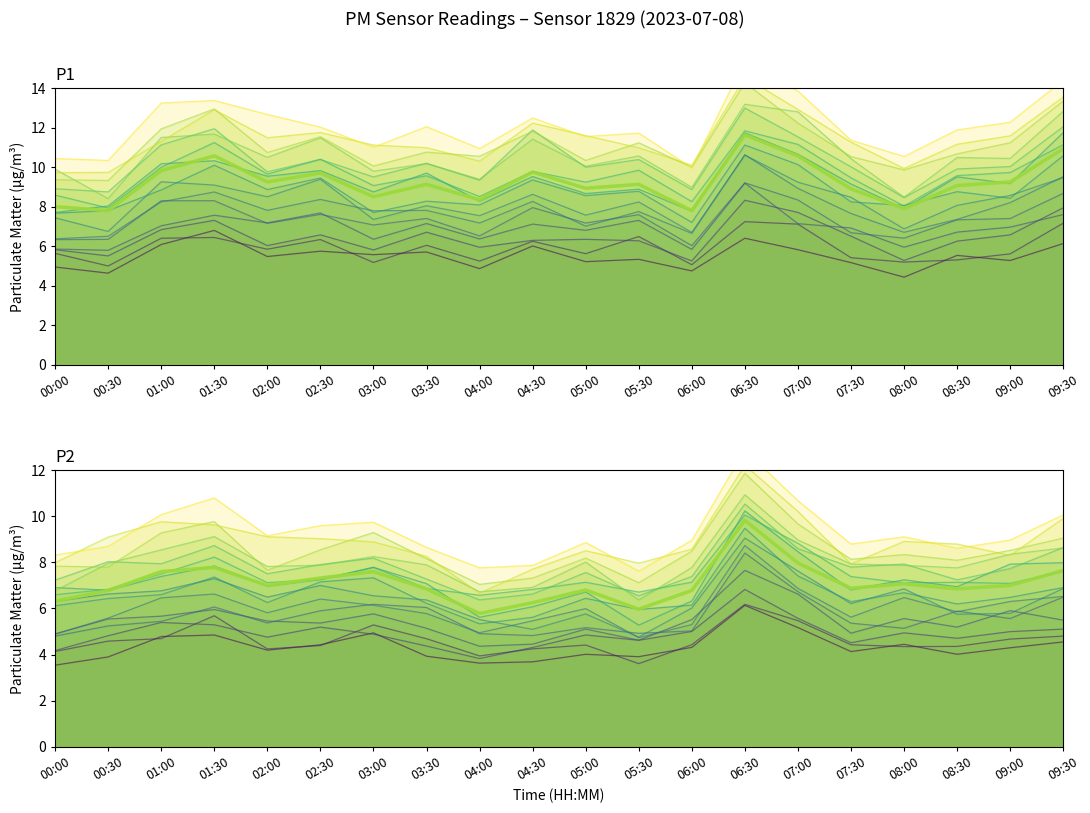

Which series changed the most between 05:30 and 08:30?

P2 (main)